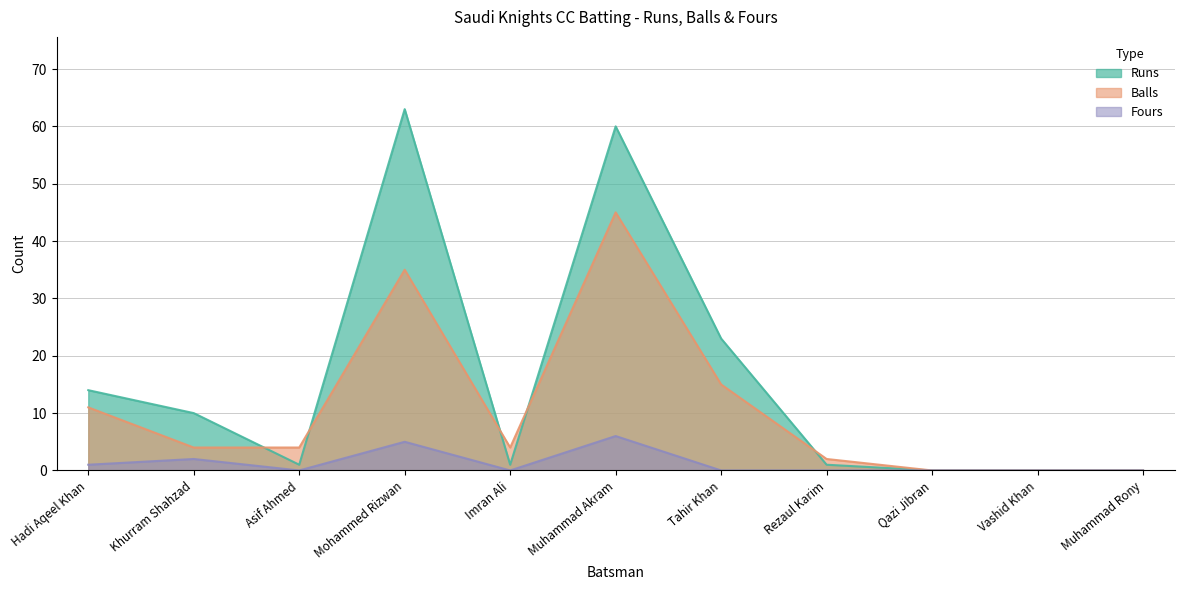

How many data points in Balls are above 4?

4